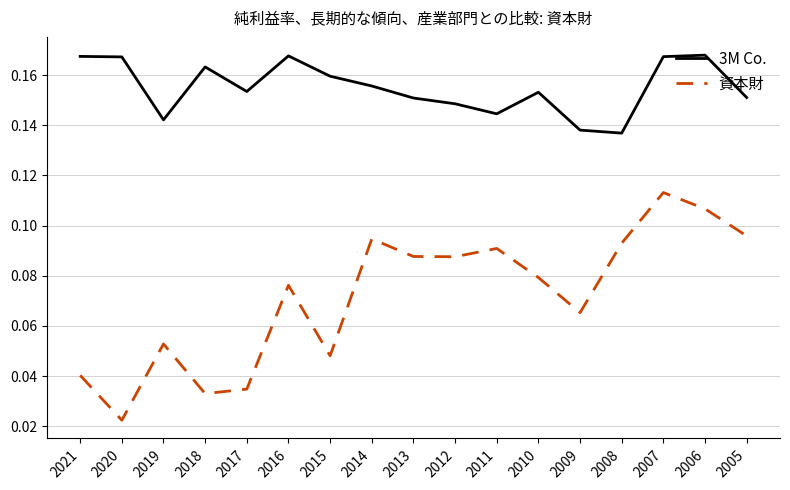

Is this an area chart (filled region under the line)?

No